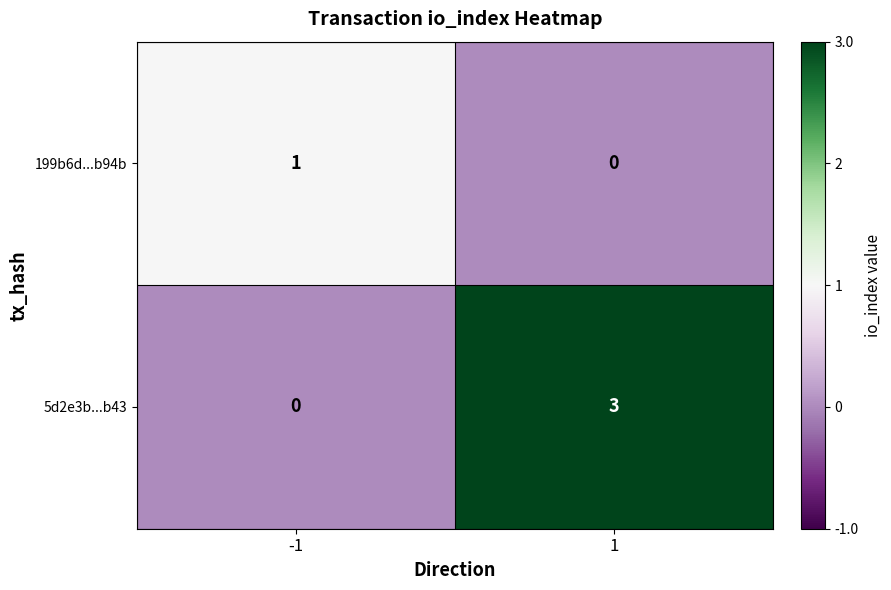

Count the number of categories in the chart.

2